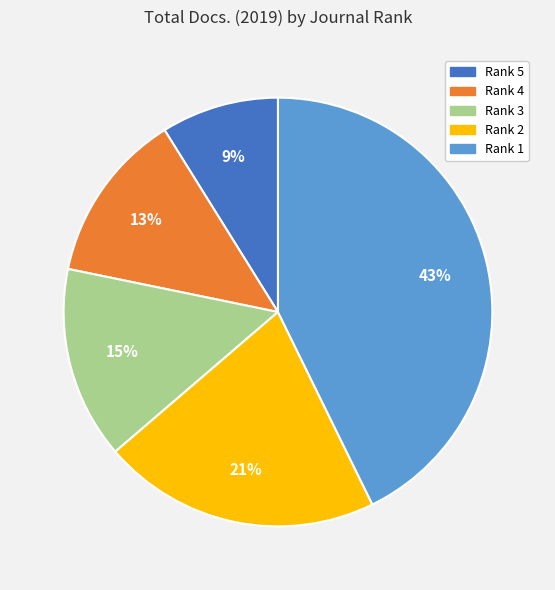

How many slices are in this pie chart?

5